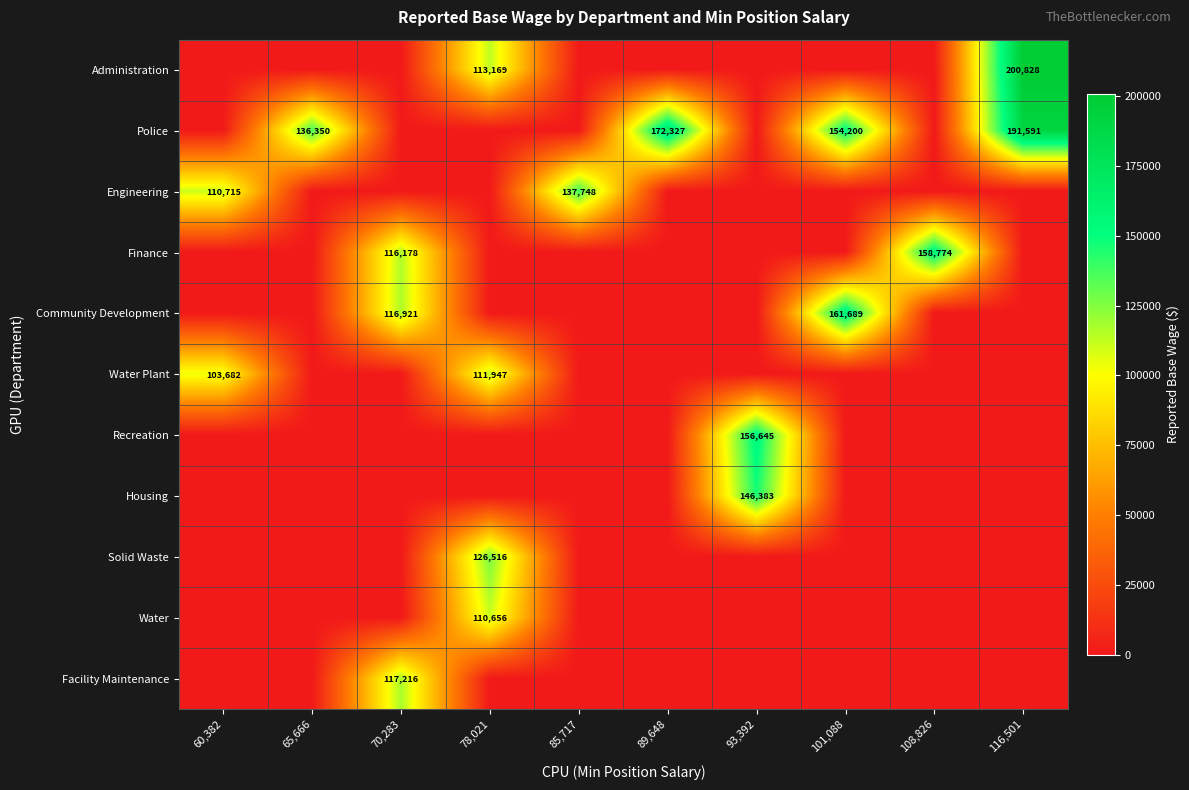

How many distinct data groups are displayed?

11